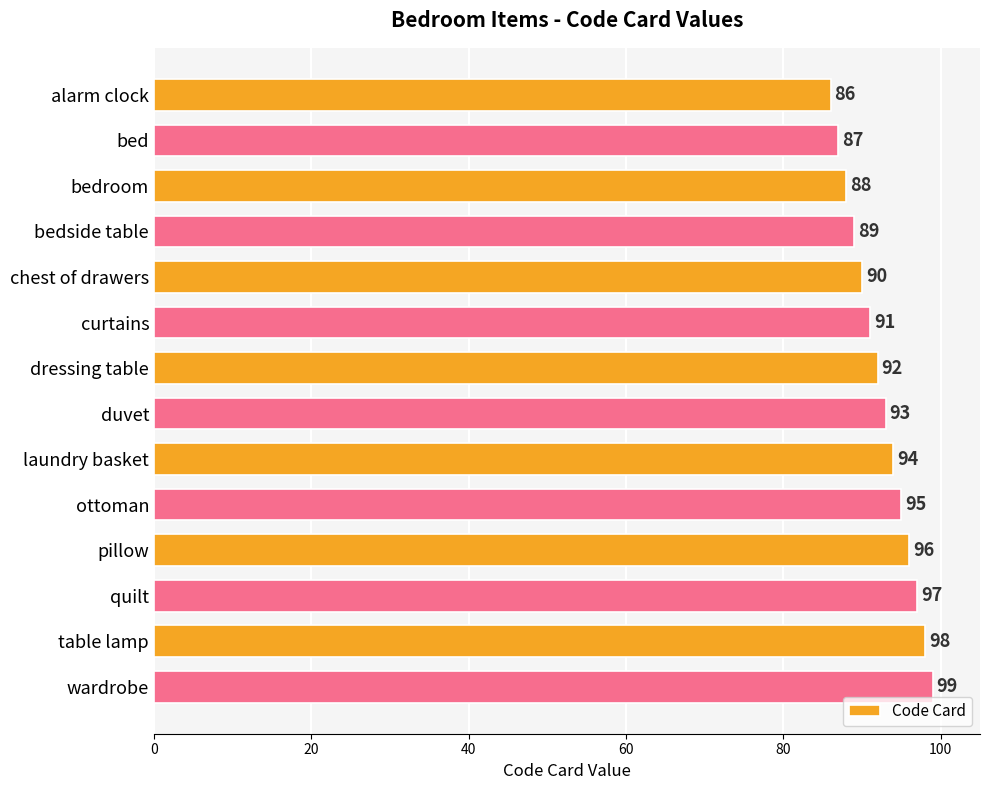

How many values are below 93?

7